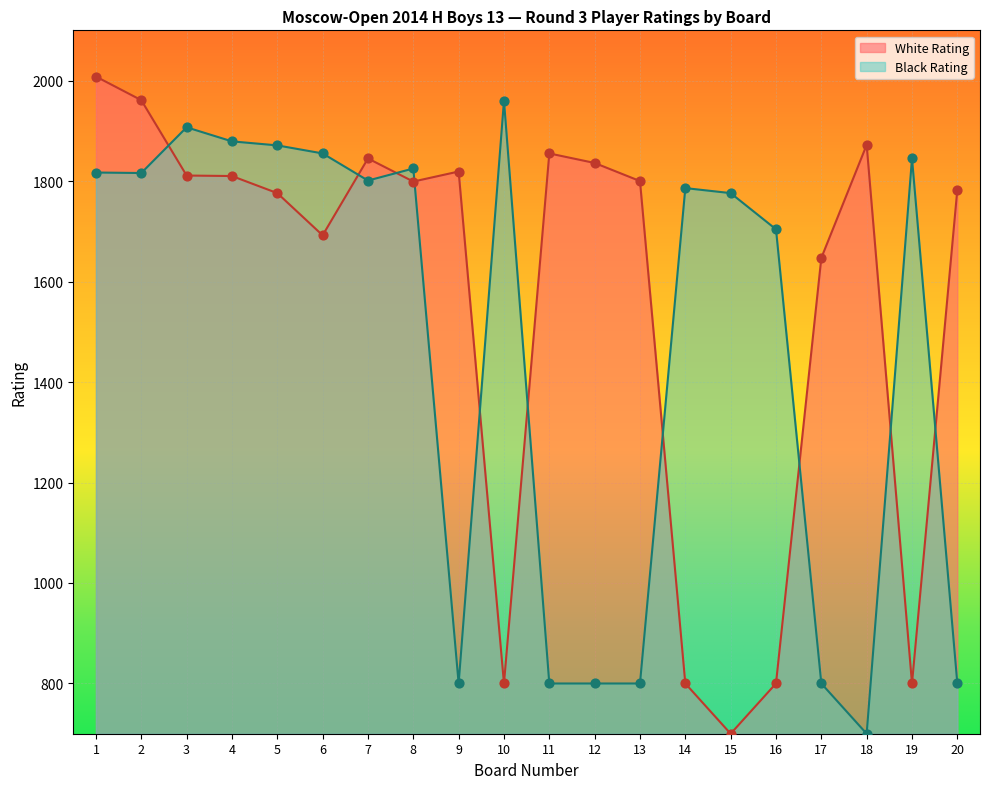

Which series has the widest spread of Y values?

White Rating